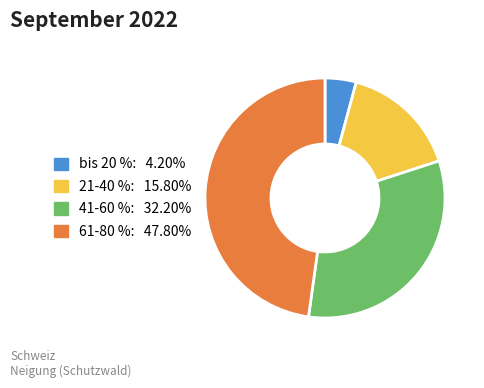

Which category has the biggest portion of the pie?

61-80 %